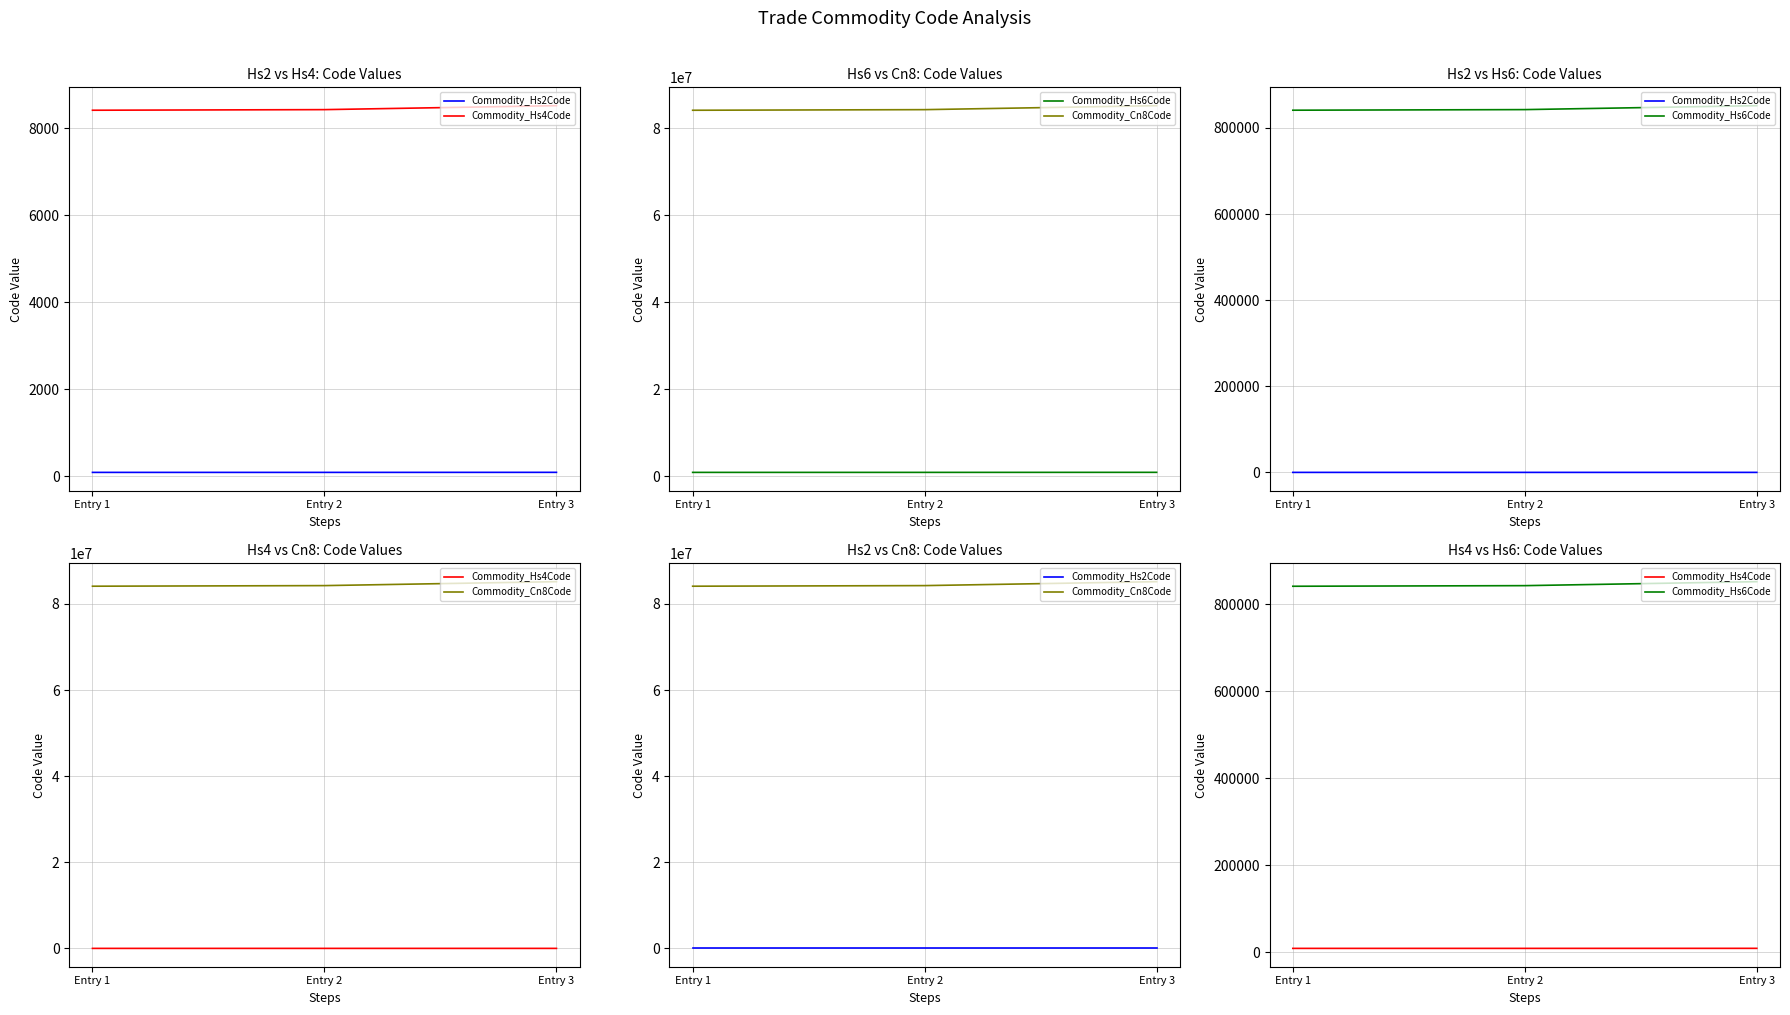

Reading right to left, what are all the values shown in this chart?

Commodity_Hs2Code: 85	84	84
Commodity_Hs4Code: 8517	8426	8412
Commodity_Hs6Code: 851762	842619	841221
Commodity_Cn8Code: 85176200	84261900	84122180